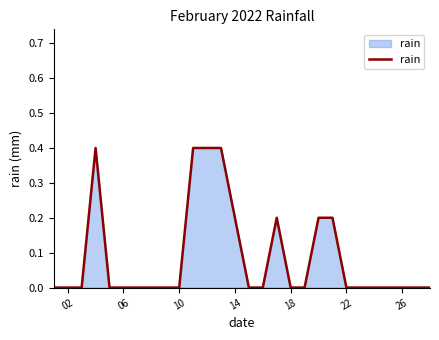

What is the difference between the maximum and minimum values?

0.4